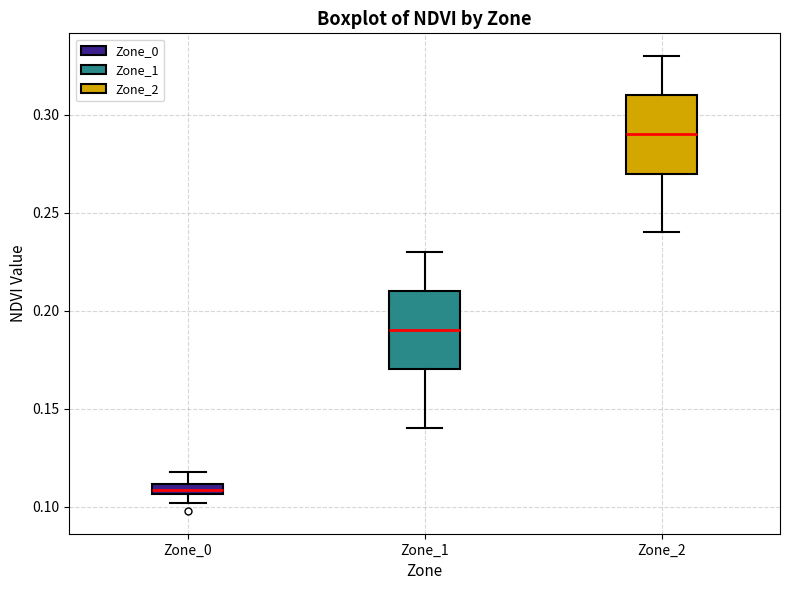

Where does the lower whisker of the box for Zone_2 end on the y-axis? The values are not printed on the chart, so give them approximately, as read against the axis.

0.240